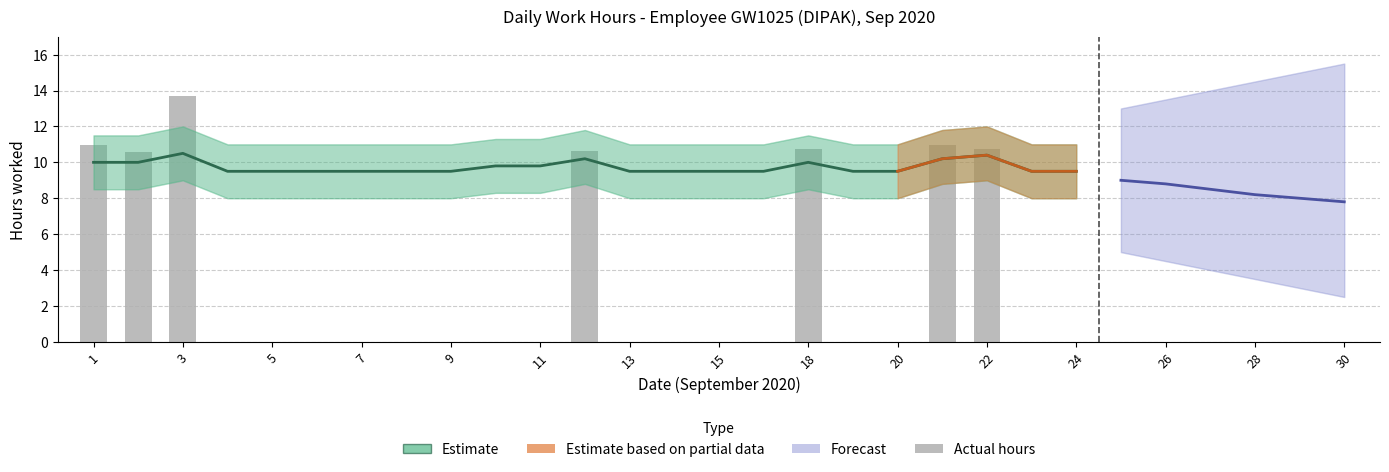

The value of Estimate at 15 is 9.5. True or false?

True